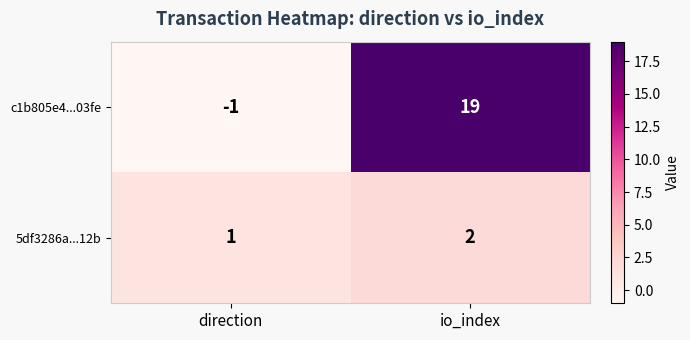

What is the spread (max minus min) of values at io_index?

17